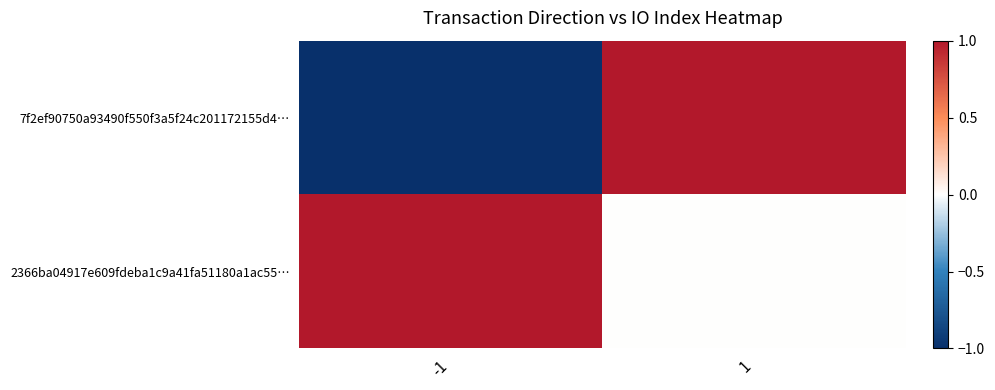

What is the difference between the highest and lowest values at 1?

1